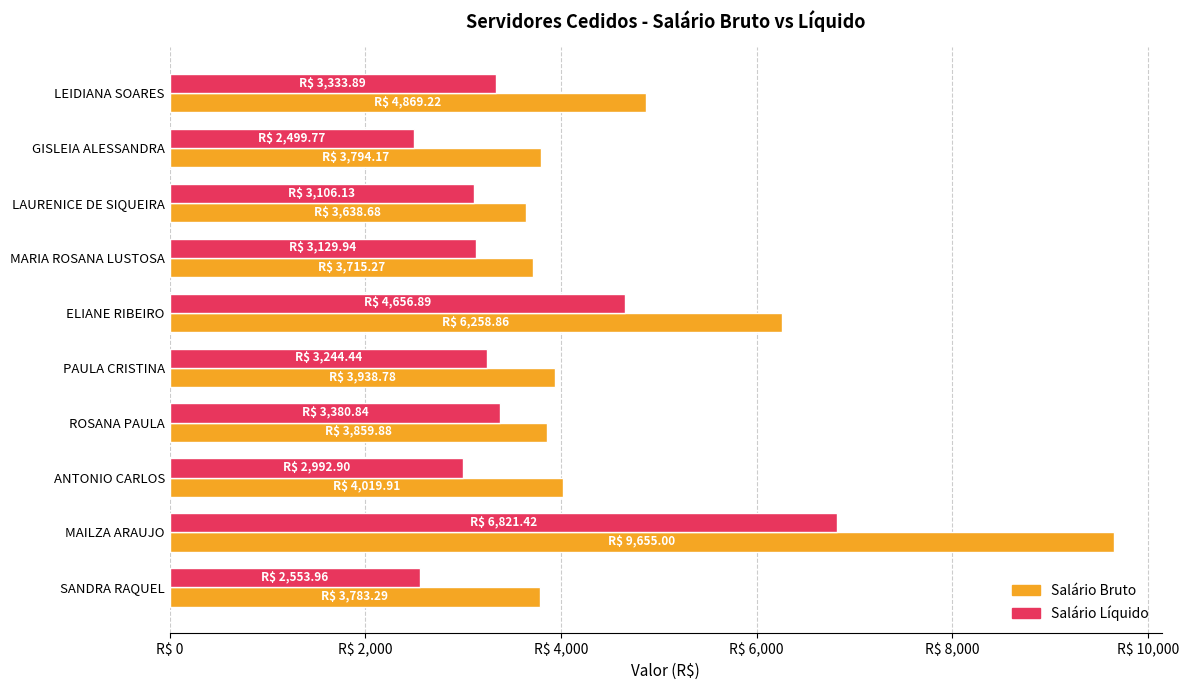

What are all the series names shown in the legend?

Salário Bruto, Salário Líquido